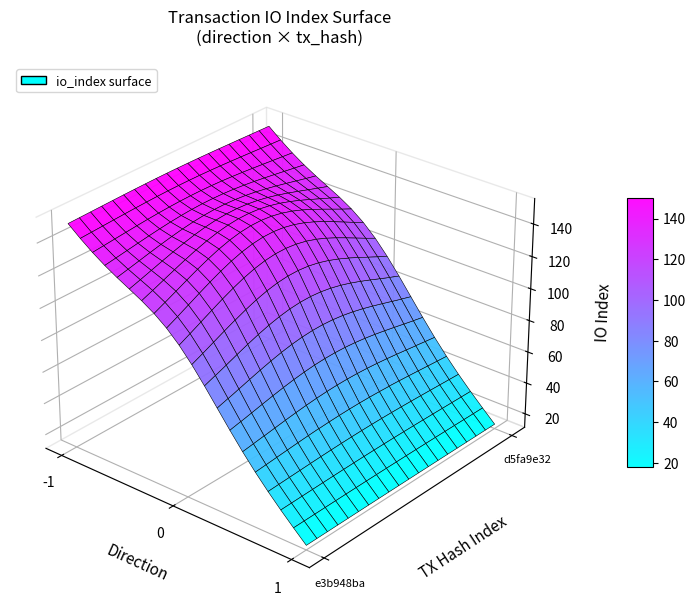

Is the value of e3b948ba at direction greater than the value of d5fa9e32 at direction?

No